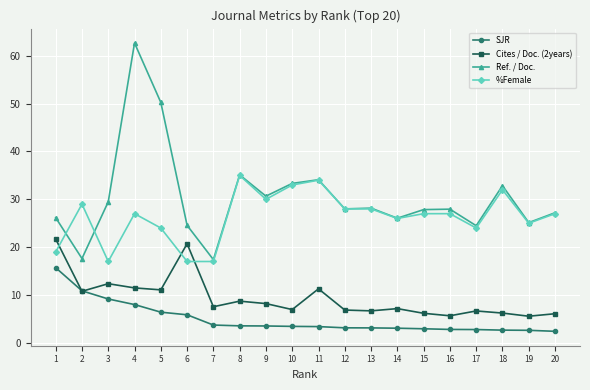

Which label corresponds to the largest value in the chart?

4